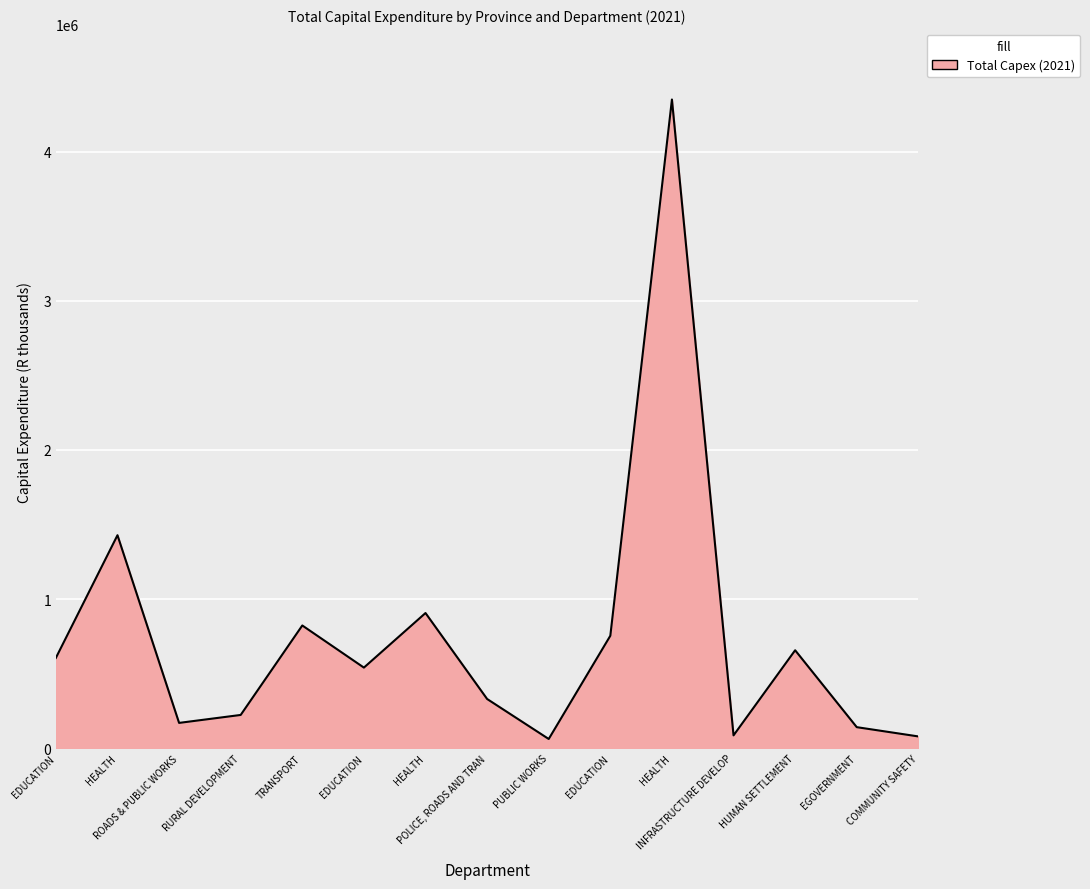

Which category has the highest value across all series?

HEALTH